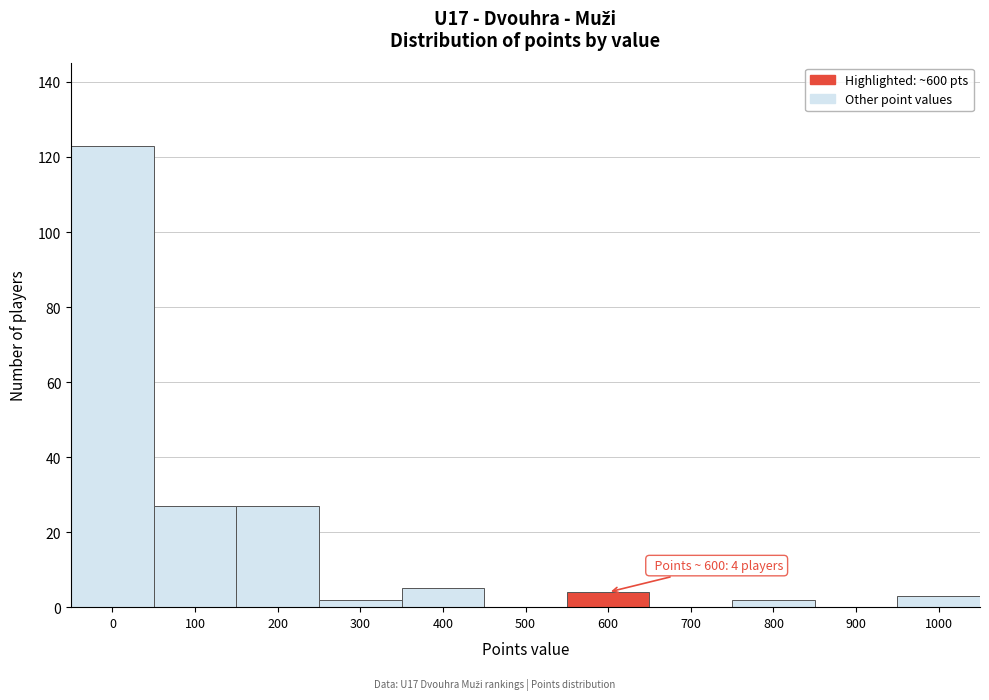

Reading left to right, transcribe all the data shown in this chart.

0=123	100=27	200=27	300=2	400=5	500=0	600=4	700=0	800=2	900=0	1000=3